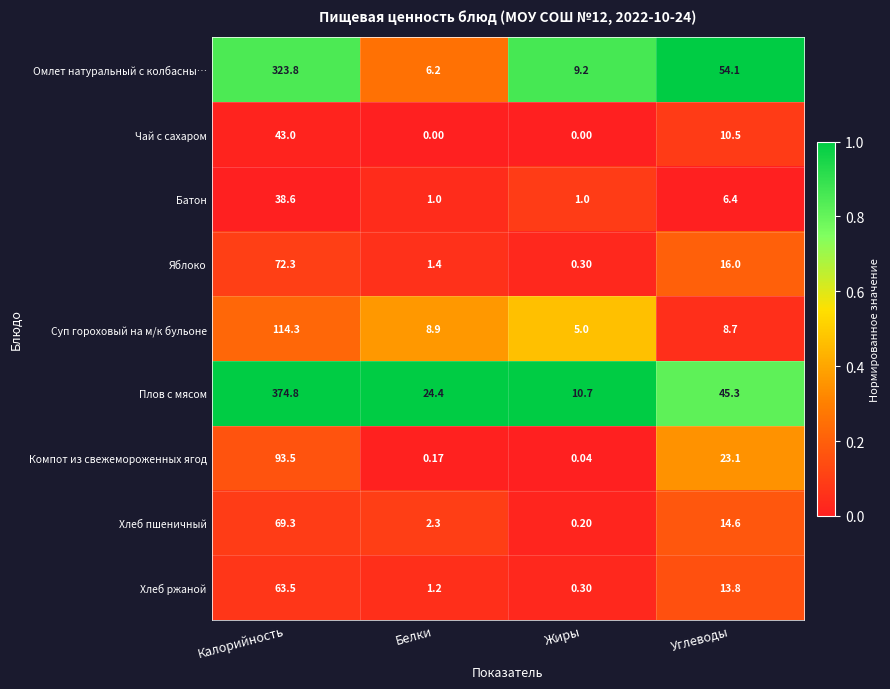

At which category is the sum across all series the highest?

Калорийность